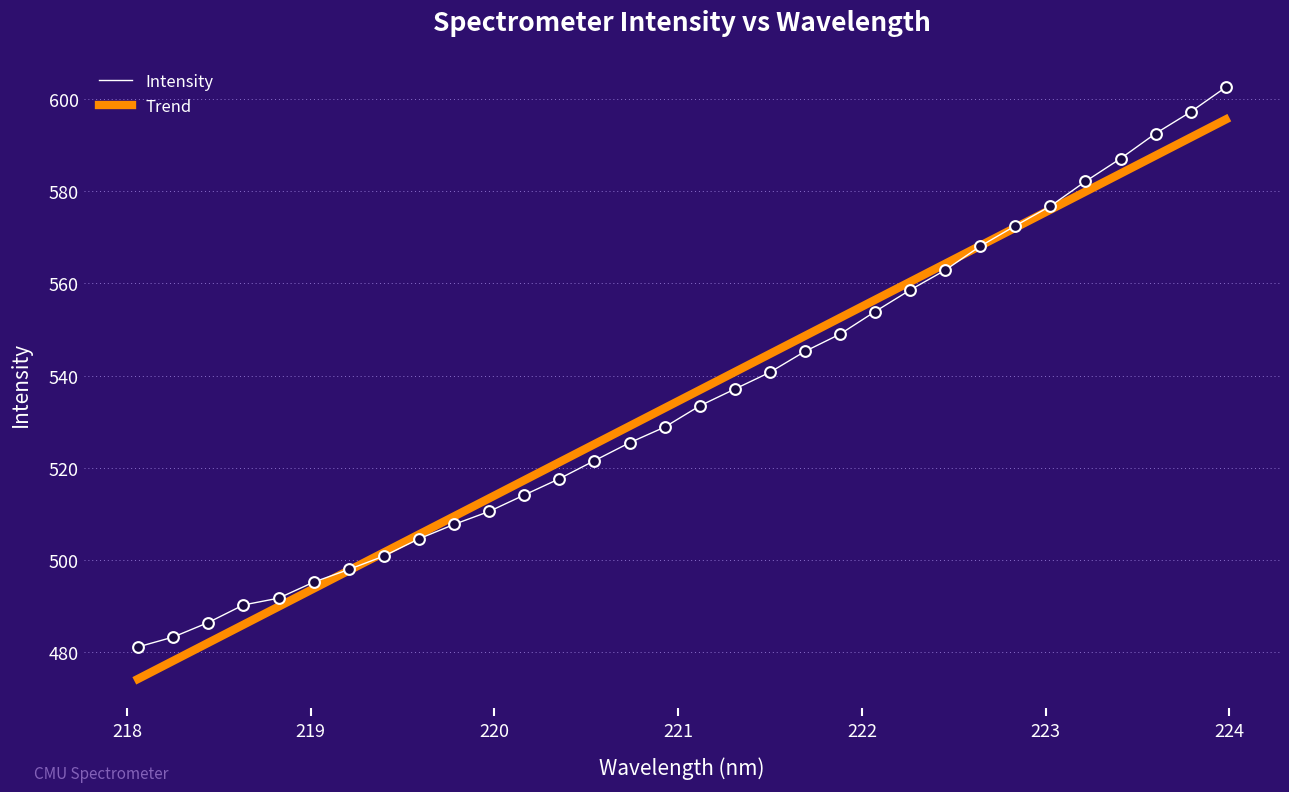

What are all the series names shown in the legend?

Intensity, Trend